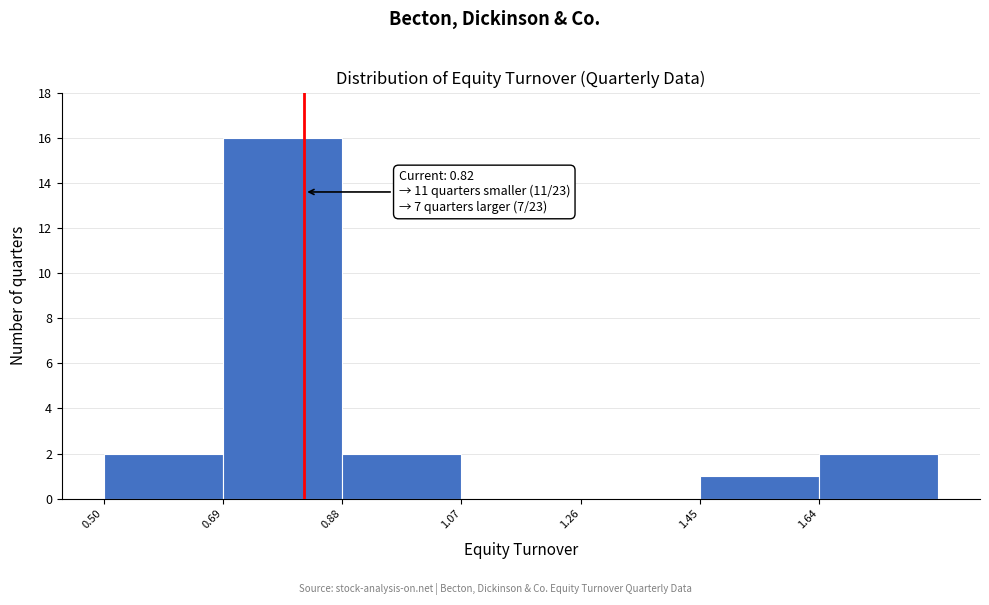

Over which range of the x-axis is the bar tallest?

0.69 to 0.88